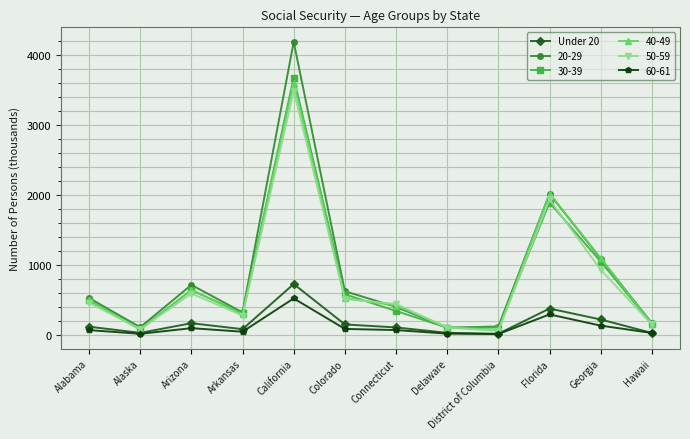

Which series has the widest spread of values?

20-29